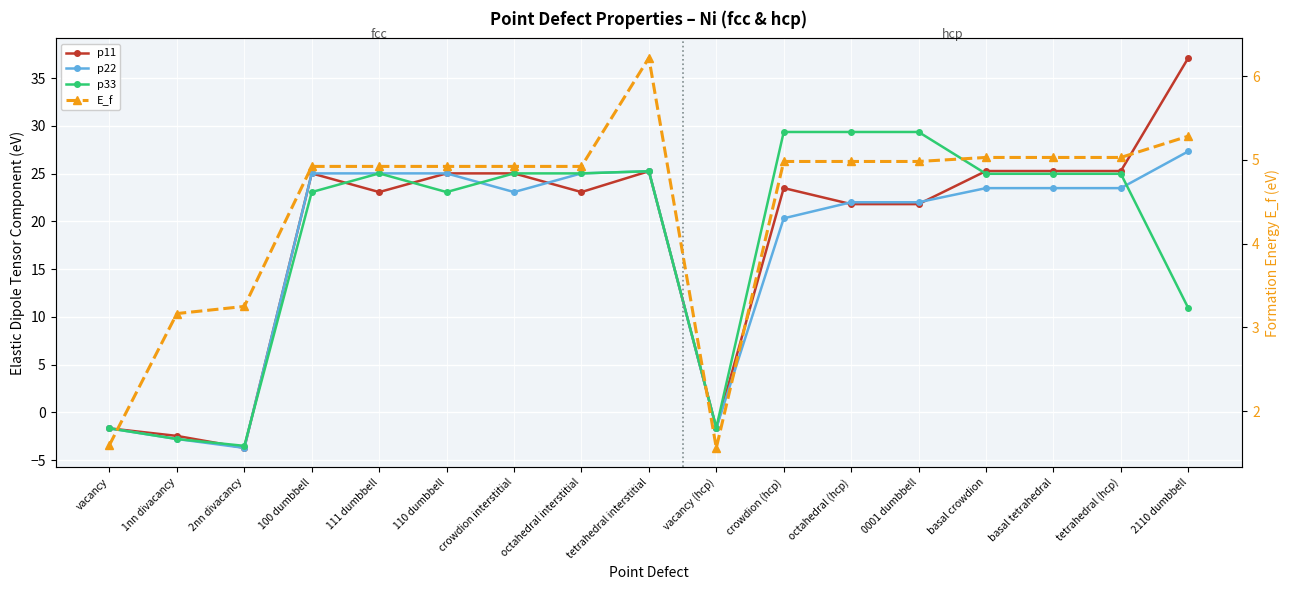

The value of p33 at crowdion (hcp) is 29.4. True or false?

True